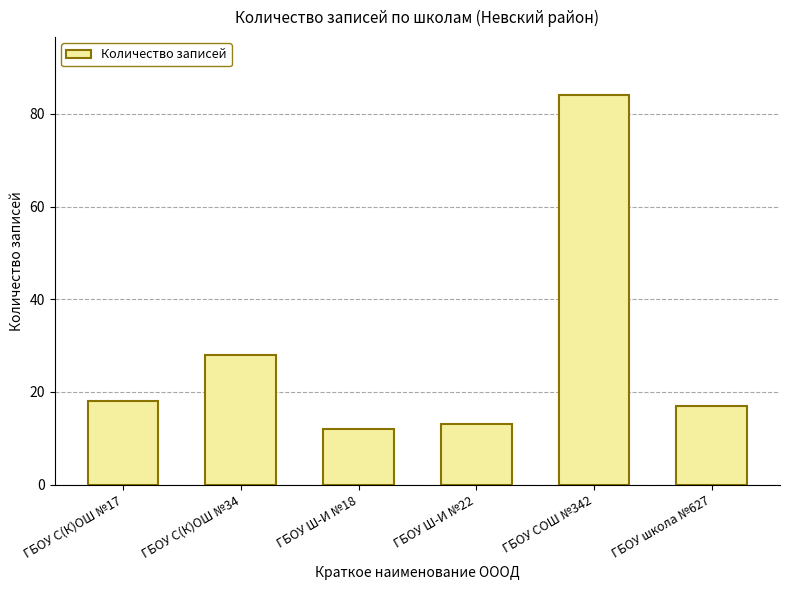

What is the minimum value shown in the chart?

12